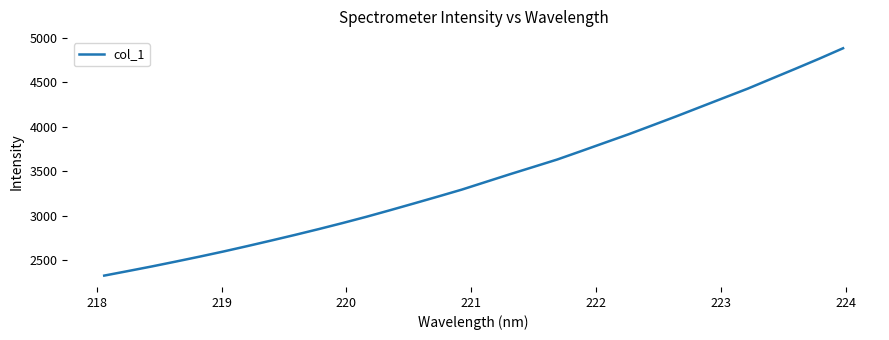

What is the greatest value displayed?

4884.0